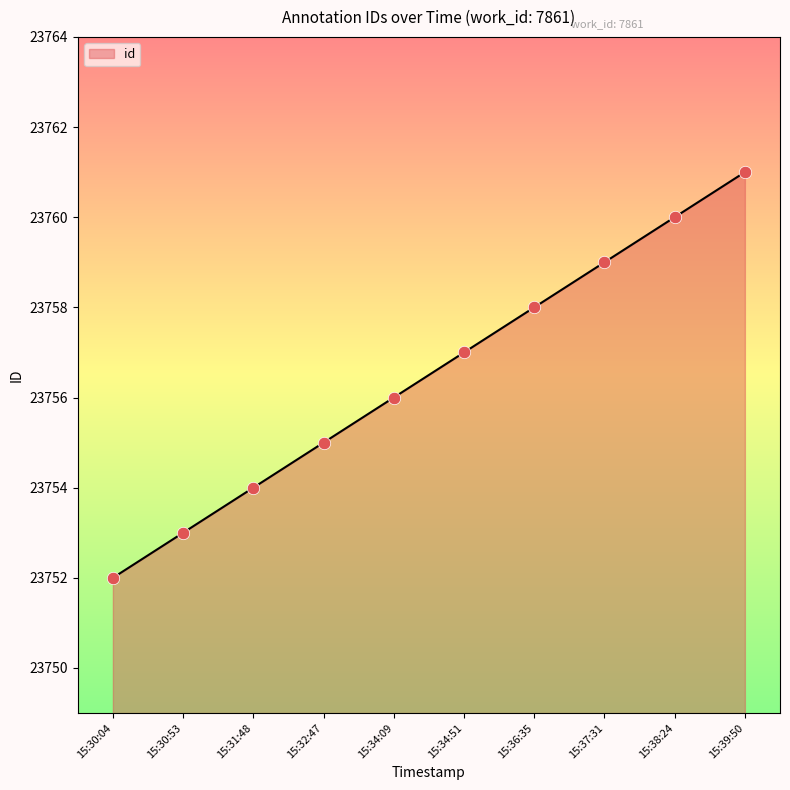

What is the highest value of the id series?

23761.0